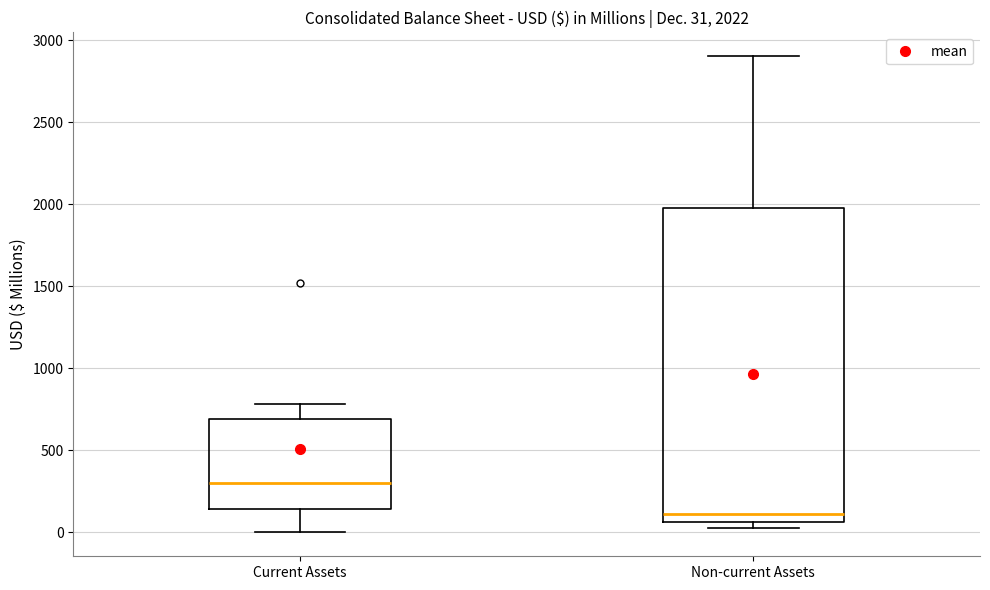

Which box is the tallest, from its lower edge to its upper edge?

Non-current Assets